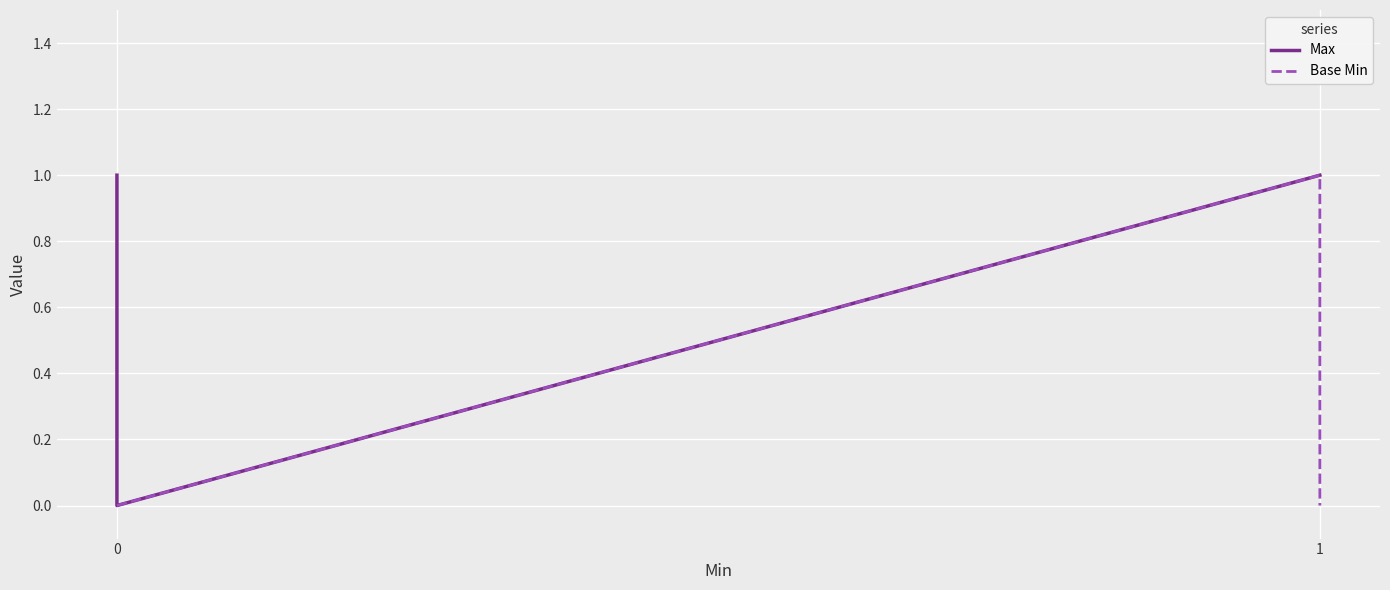

Which series has the largest range (max minus min)?

Max